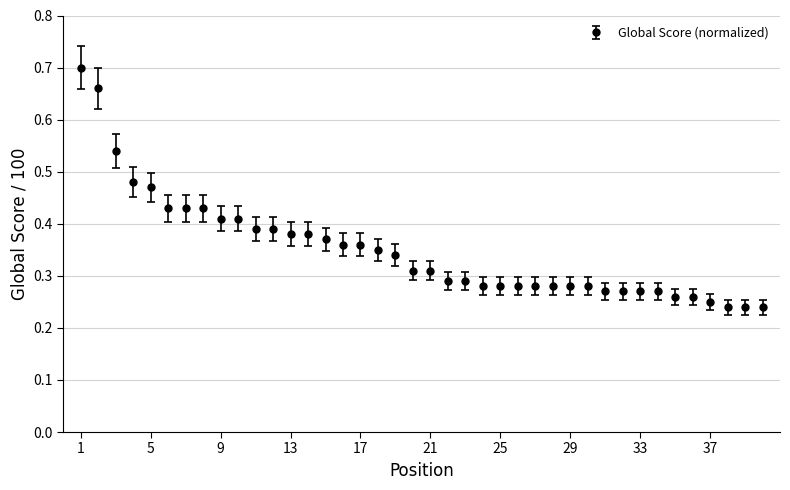

What is the sum of all values?

14.0